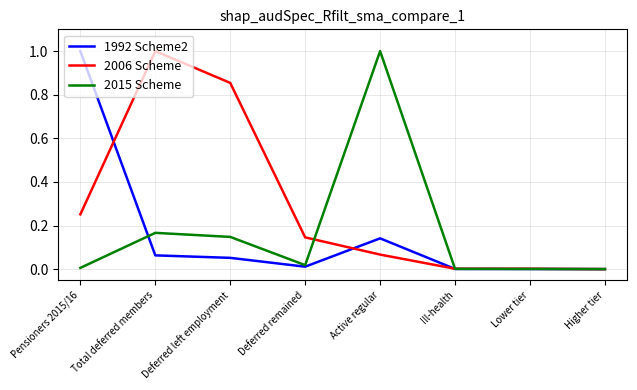

At which category does 2006 Scheme reach its first local peak?

Total deferred members